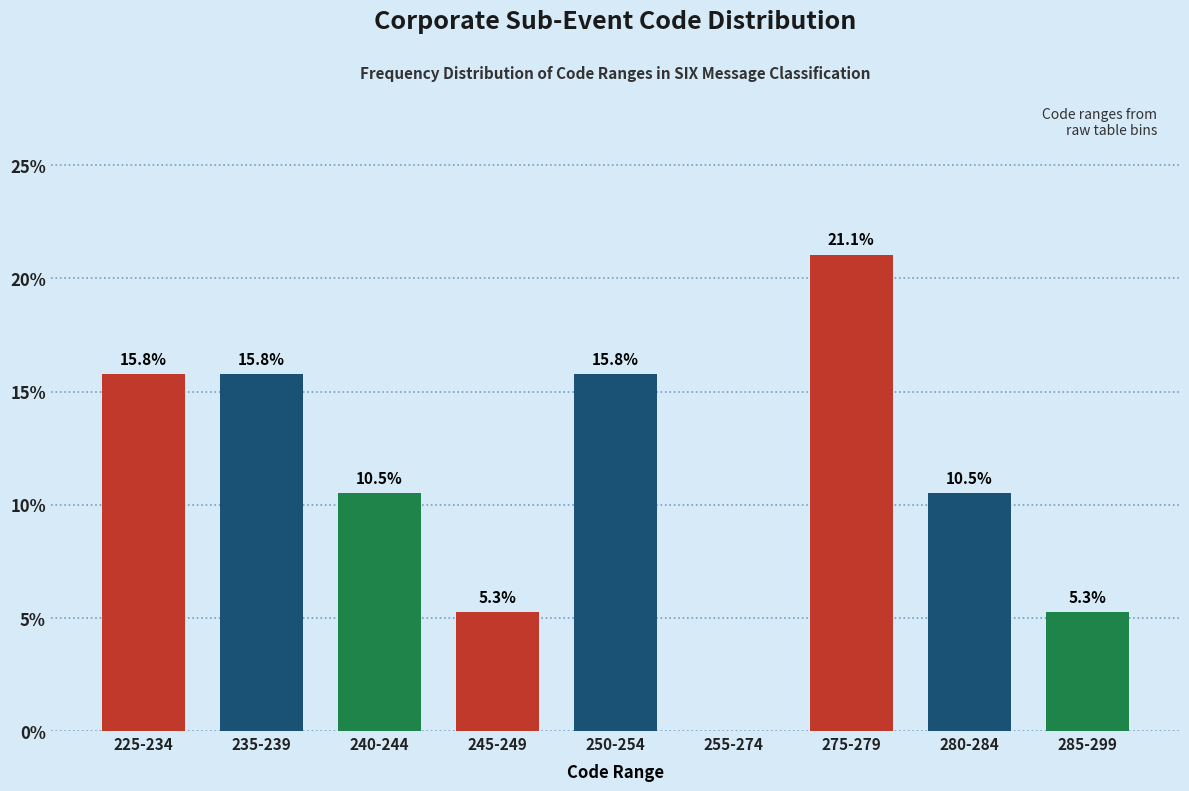

Reading left to right, list all the values displayed in this chart.

225-234=15.8	235-239=15.8	240-244=10.5	245-249=5.3	250-254=15.8	255-274=0.0	275-279=21.1	280-284=10.5	285-299=5.3